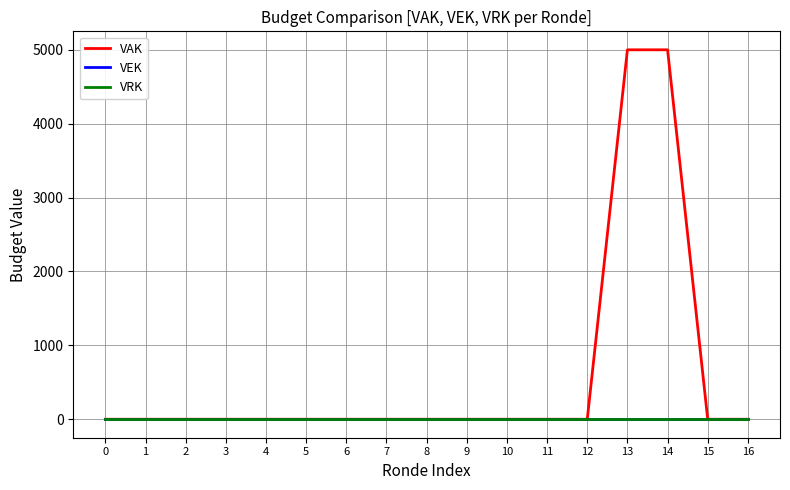

How many lines are shown in the chart?

3